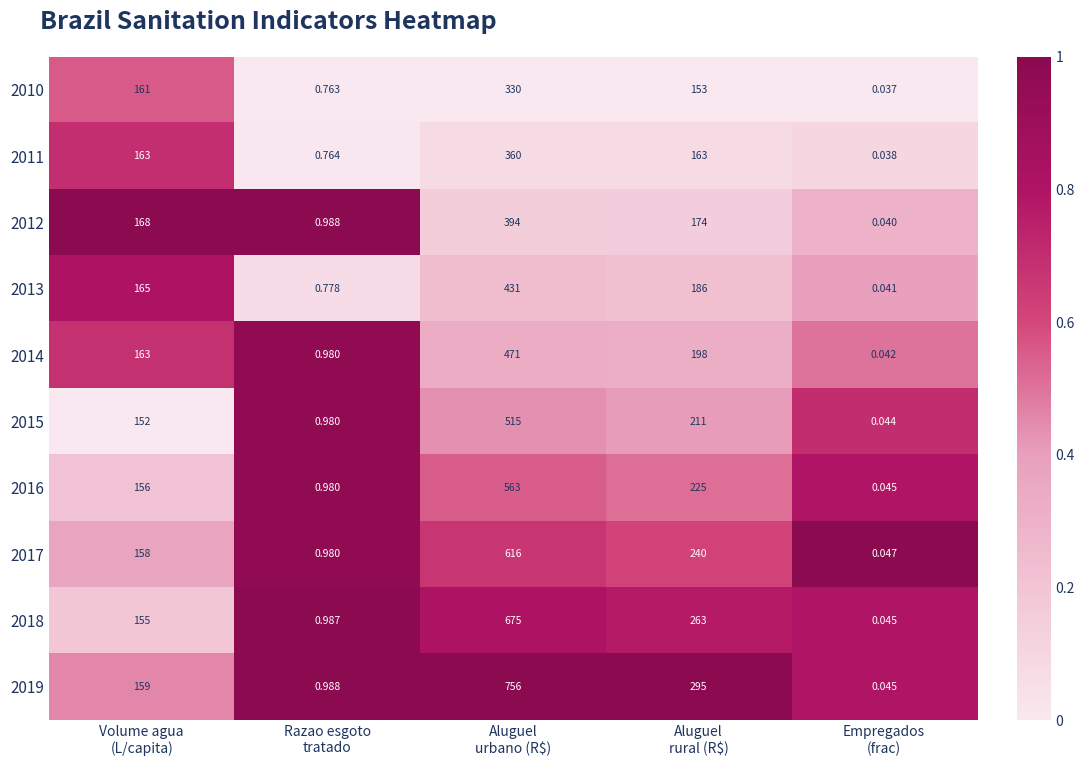

Rank the series at Aluguel
rural (R$) from lowest to highest value.

2010, 2011, 2012, 2013, 2014, 2015, 2016, 2017, 2018, 2019